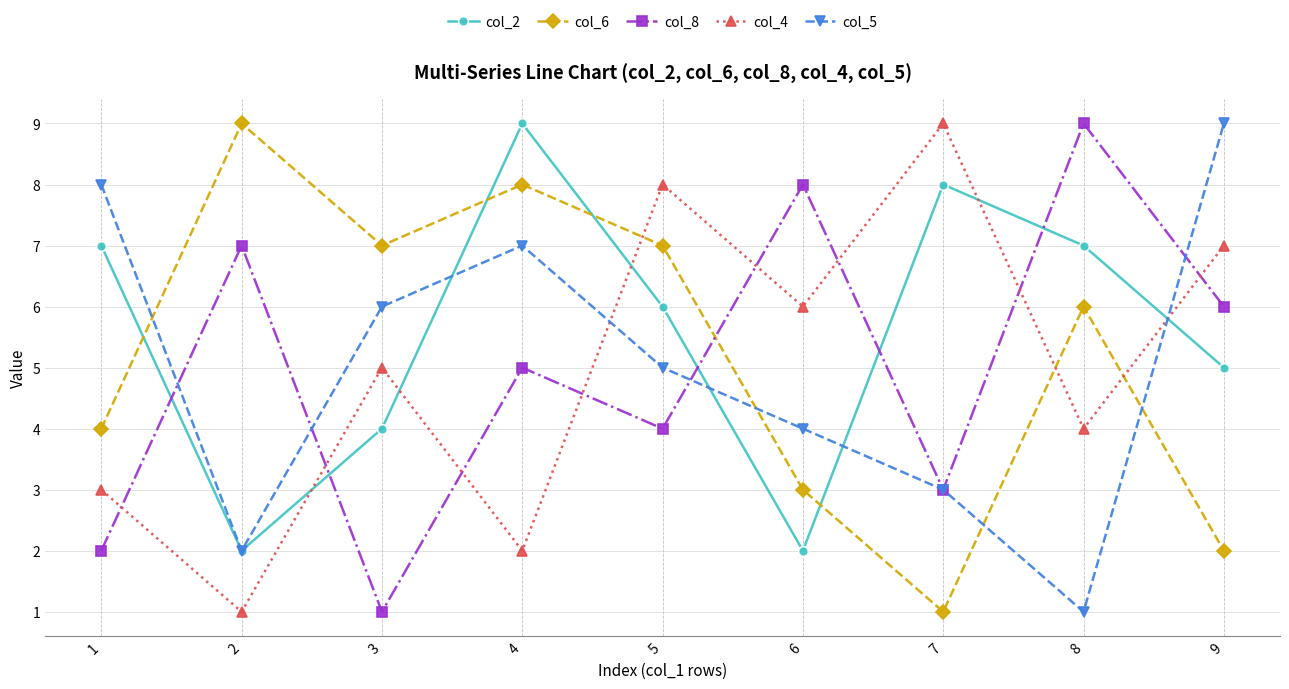

Which category has the lowest value in the col_4 series?

2